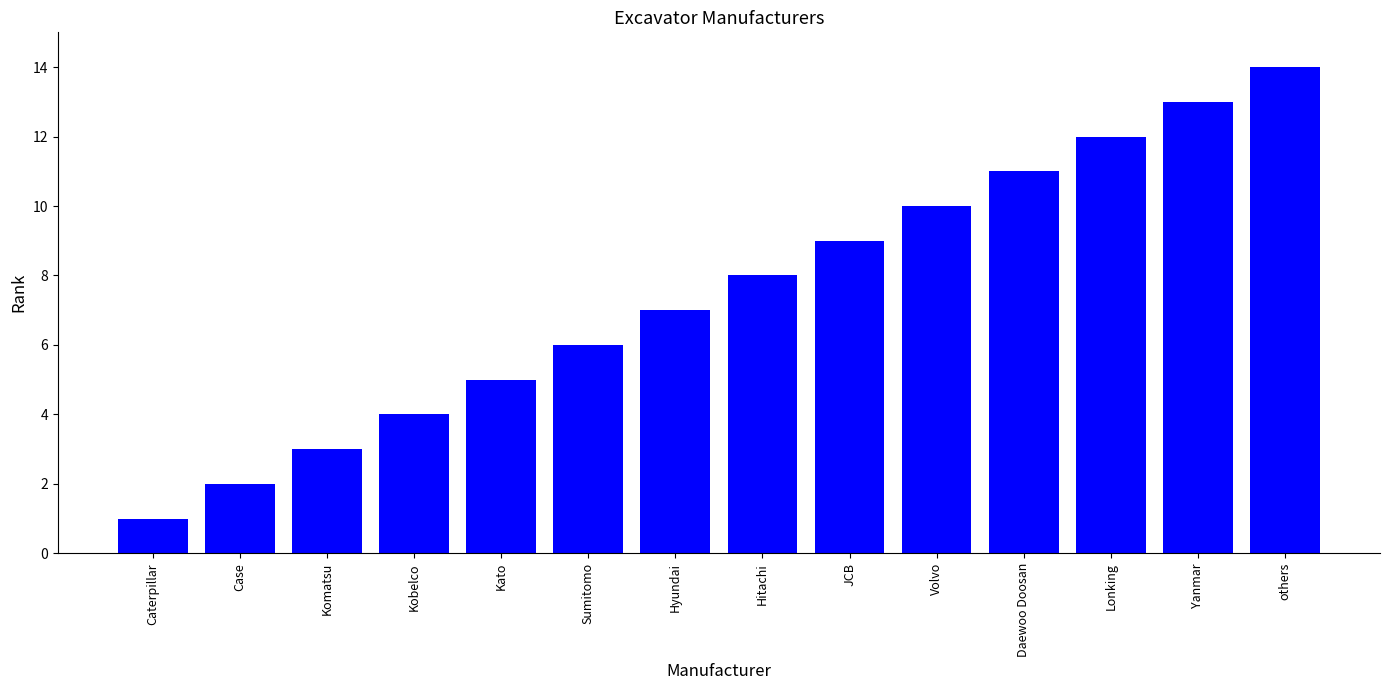

How many distinct data groups are displayed?

1